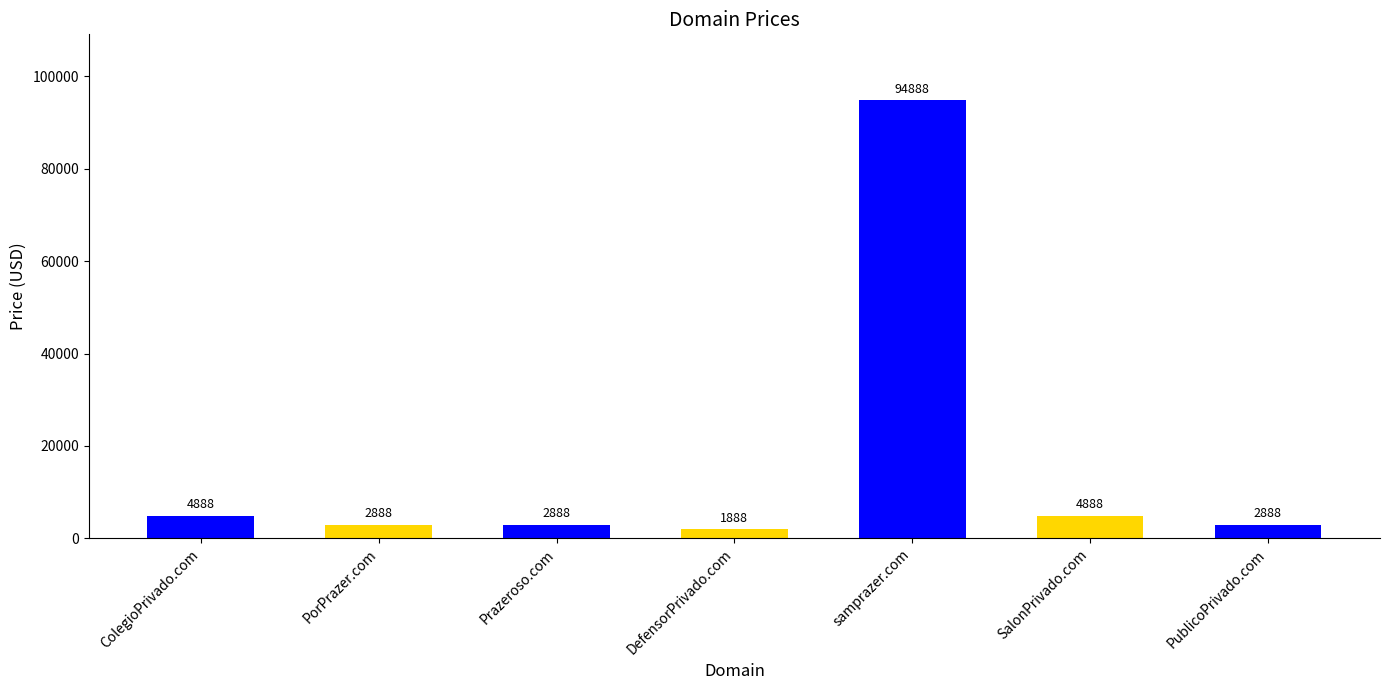

Approximately how many times larger is the value at PublicoPrivado.com compared to ColegioPrivado.com?

0.6